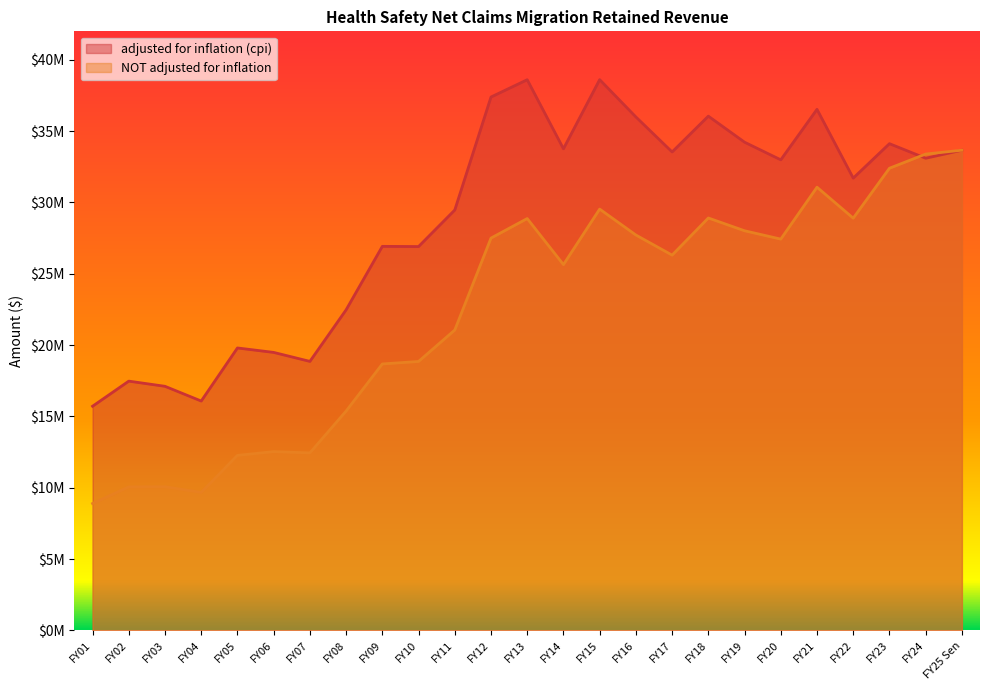

What is the average value of the adjusted for inflation (cpi) series?

28824591